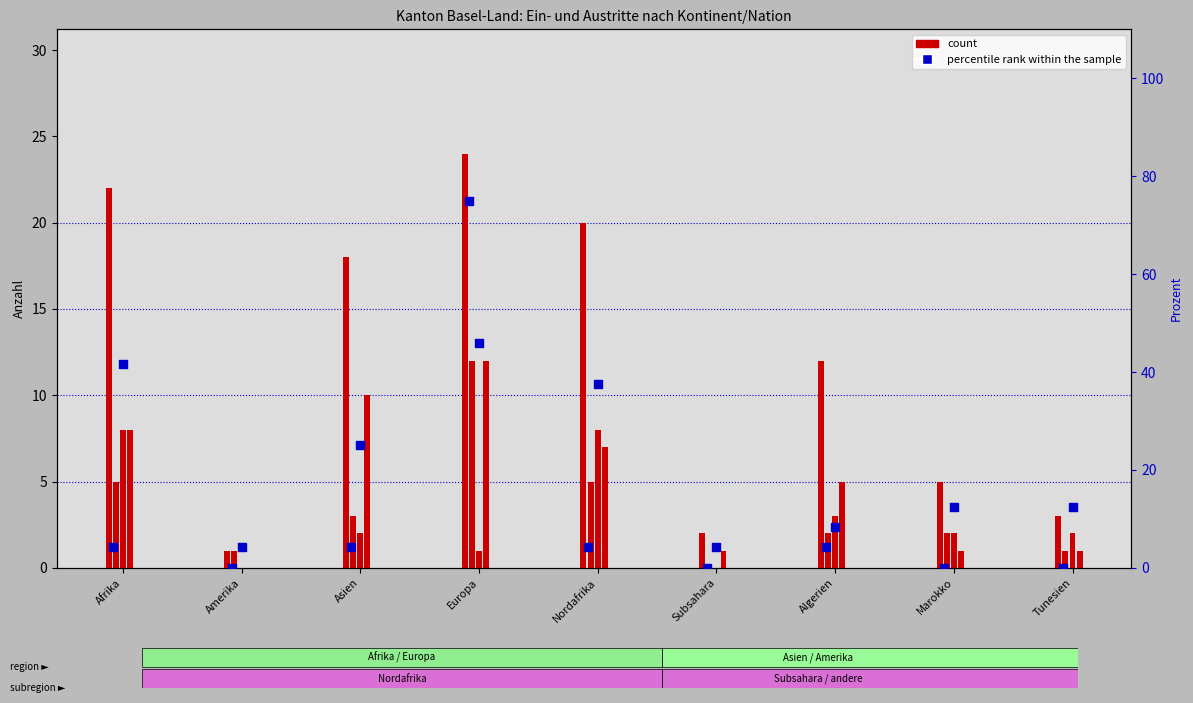

At how many categories does at least one series exceed 5?

5